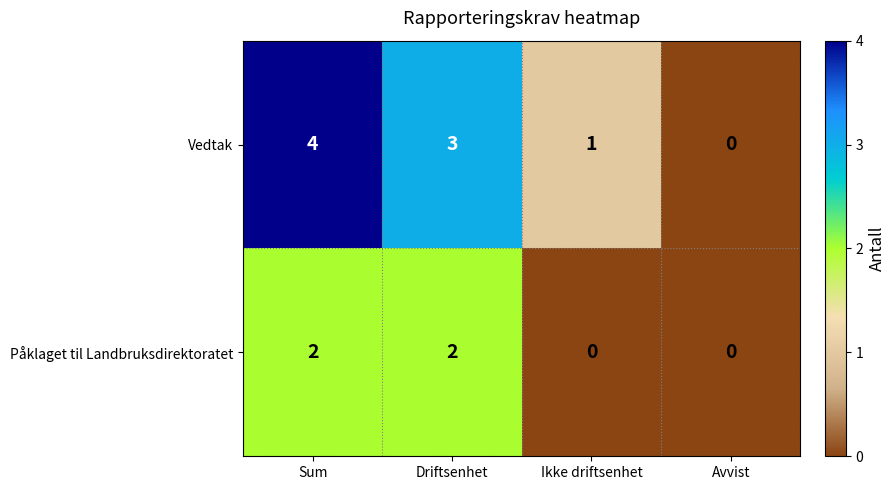

Which series has the widest spread of values?

Vedtak